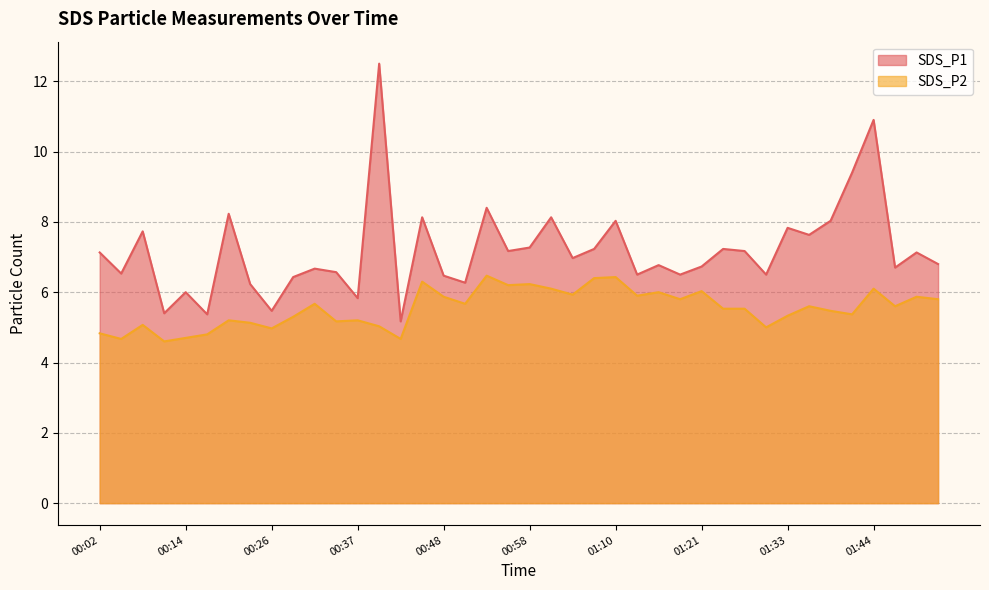

Is the value of SDS_P1 at 00:14 greater than the value of SDS_P2 at 00:34?

Yes